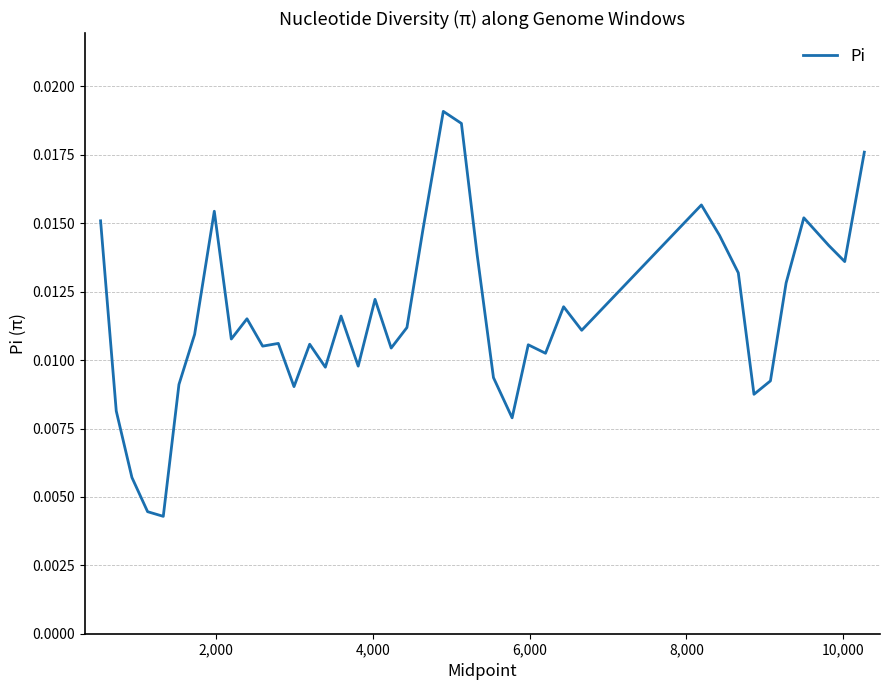

True or false: the data has more than 1 interior local peaks.

True